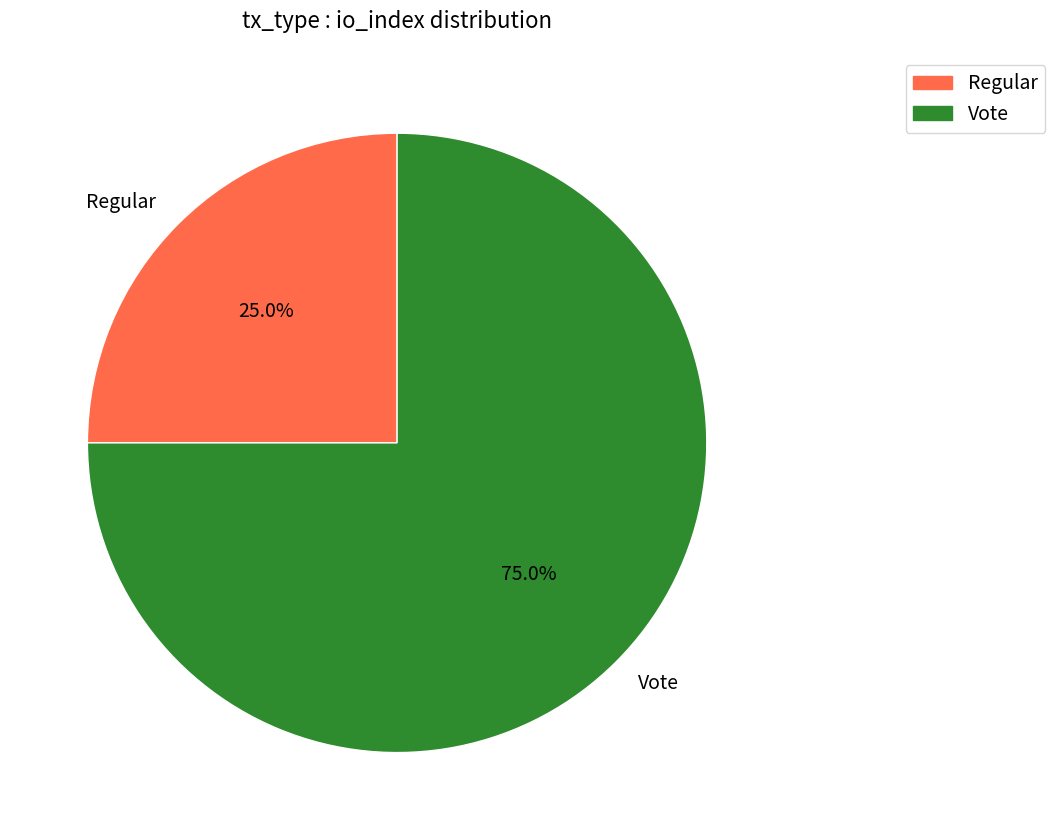

Which category has the biggest portion of the pie?

Vote